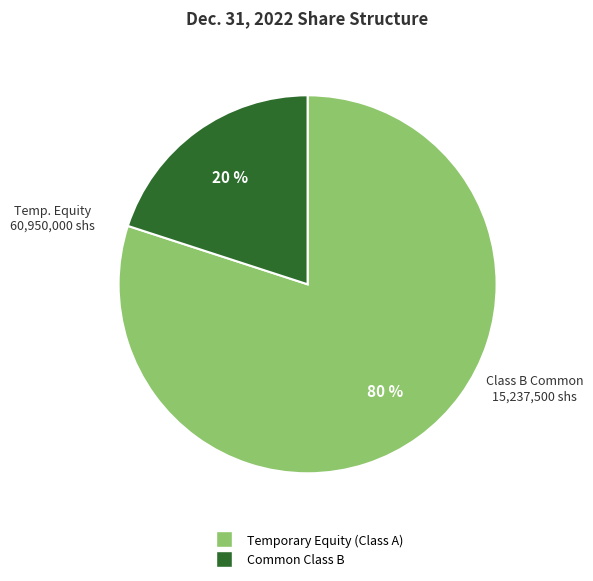

Is there a majority slice in this chart?

Yes